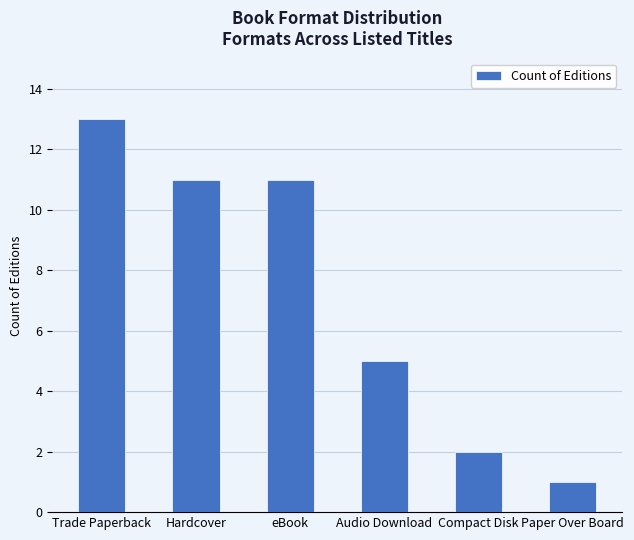

Reading left to right, what are all the values shown in this chart?

Trade Paperback=13	Hardcover=11	eBook=11	Audio Download=5	Compact Disk=2	Paper Over Board=1